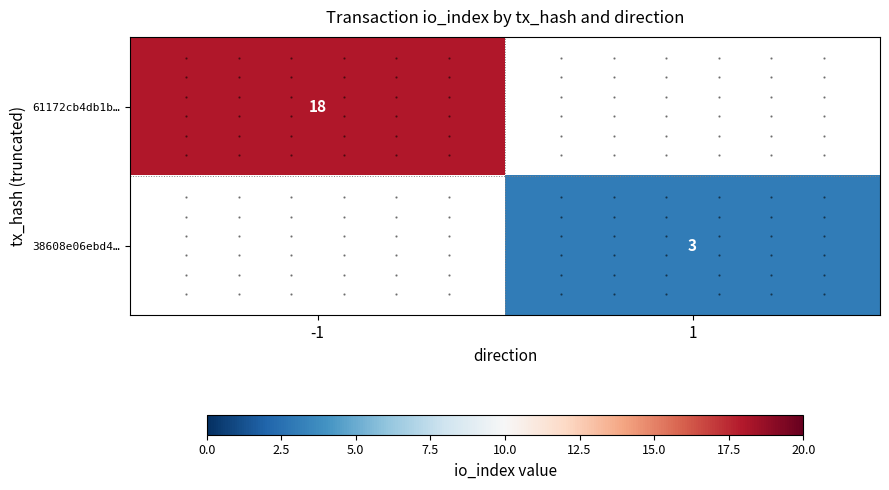

True or false: 61172cb4db1b… has a value of 18 at -1.

True